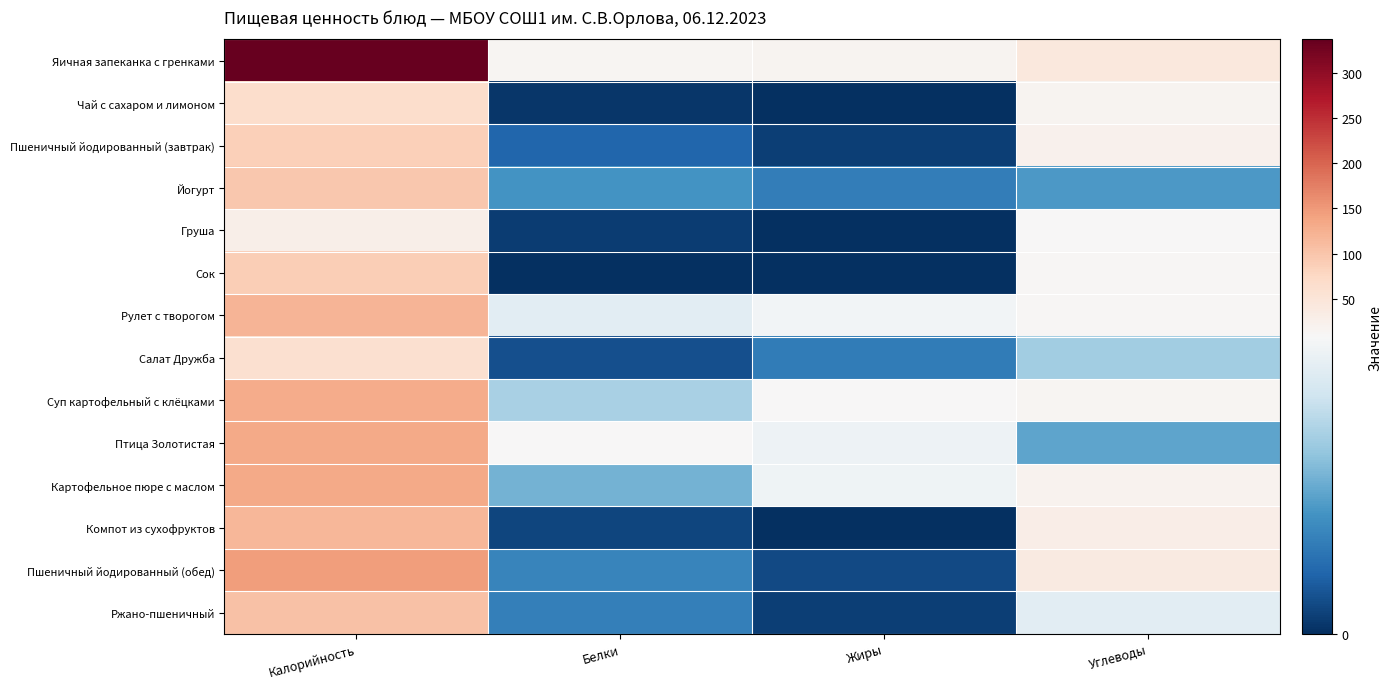

Reading left to right, what are all the values shown in this chart?

Яичная запеканка с гренками: Калорийность=337.1	Белки=14.1	Жиры=16.8	Углеводы=41.6
Чай с сахаром и лимоном: Калорийность=65.0	Белки=0.2	Жиры=0.0	Углеводы=16.0
Пшеничный йодированный (завтрак): Калорийность=87.4	Белки=1.7	Жиры=0.5	Углеводы=22.7
Йогурт: Калорийность=98.0	Белки=3.3	Жиры=2.5	Углеводы=3.5
Груша: Калорийность=26.3	Белки=0.4	Жиры=0.0	Углеводы=9.0
Сок: Калорийность=90.0	Белки=0.0	Жиры=0.0	Углеводы=11.8
Рулет с творогом: Калорийность=118.7	Белки=7.3	Жиры=7.9	Углеводы=12.7
Салат Дружба: Калорийность=61.0	Белки=1.0	Жиры=2.4	Углеводы=5.3
Суп картофельный с клёцками: Калорийность=130.4	Белки=5.5	Жиры=8.4	Углеводы=14.1
Птица Золотистая: Калорийность=132.0	Белки=10.1	Жиры=7.8	Углеводы=3.9
Картофельное пюре с маслом: Калорийность=132.9	Белки=4.3	Жиры=7.8	Углеводы=18.6
Компот из сухофруктов: Калорийность=116.5	Белки=0.7	Жиры=0.0	Углеводы=30.2
Пшеничный йодированный (обед): Калорийность=145.7	Белки=2.8	Жиры=0.8	Углеводы=37.8
Ржано-пшеничный: Калорийность=104.0	Белки=2.6	Жиры=0.5	Углеводы=7.3